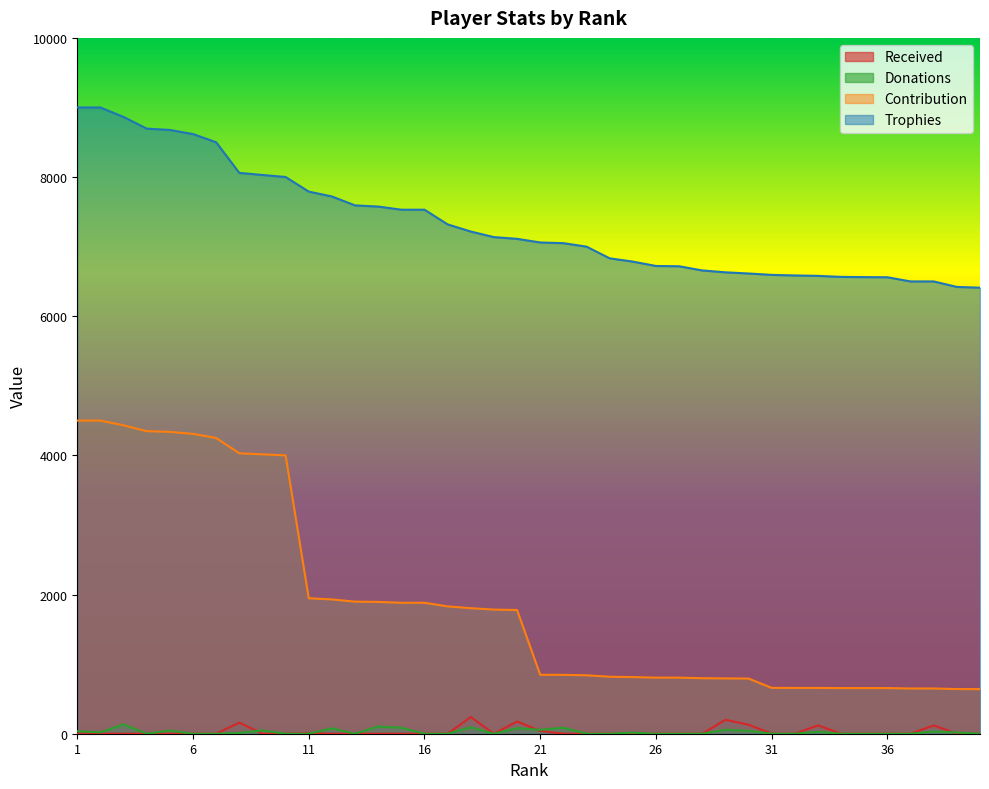

How many values in Donations are above zero?

19